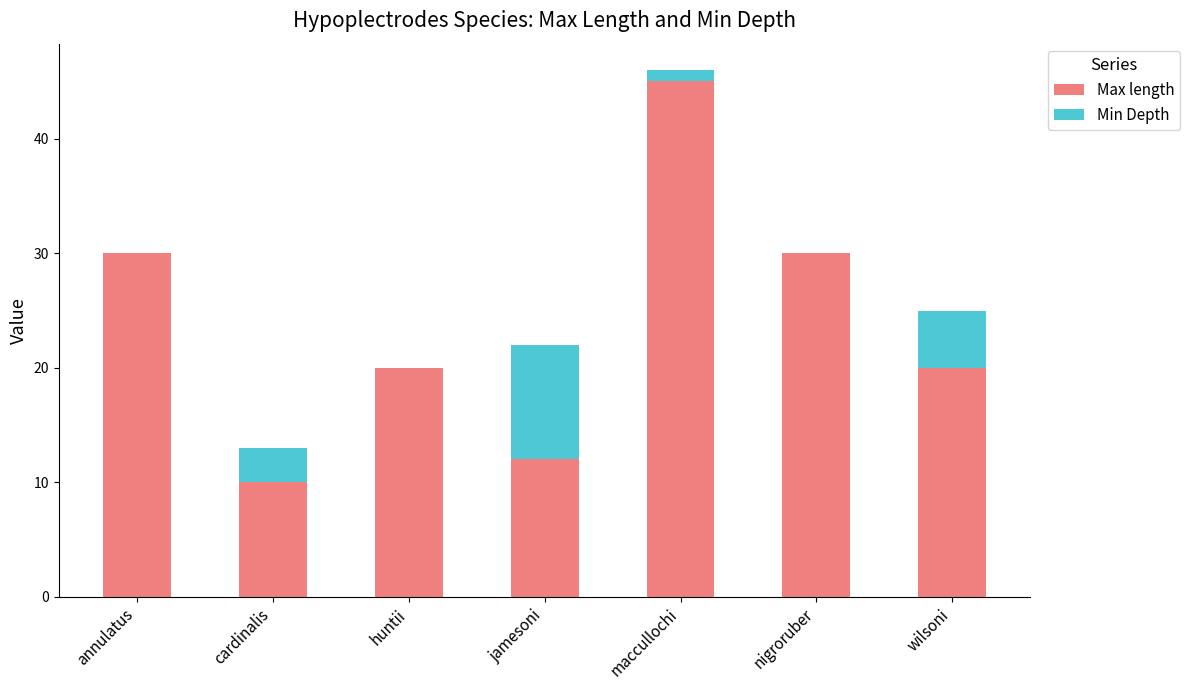

What is the total value across all series at jamesoni?

22